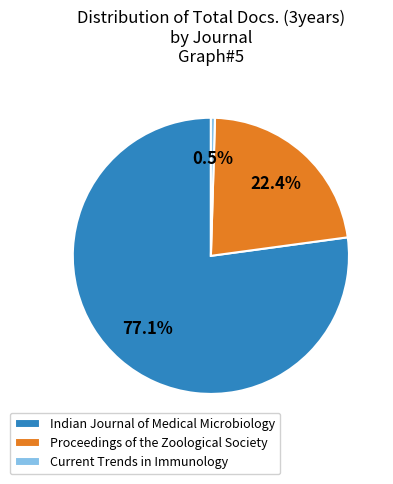

To the nearest percent, what percentage of the pie is Indian Journal of Medical Microbiology?

77%